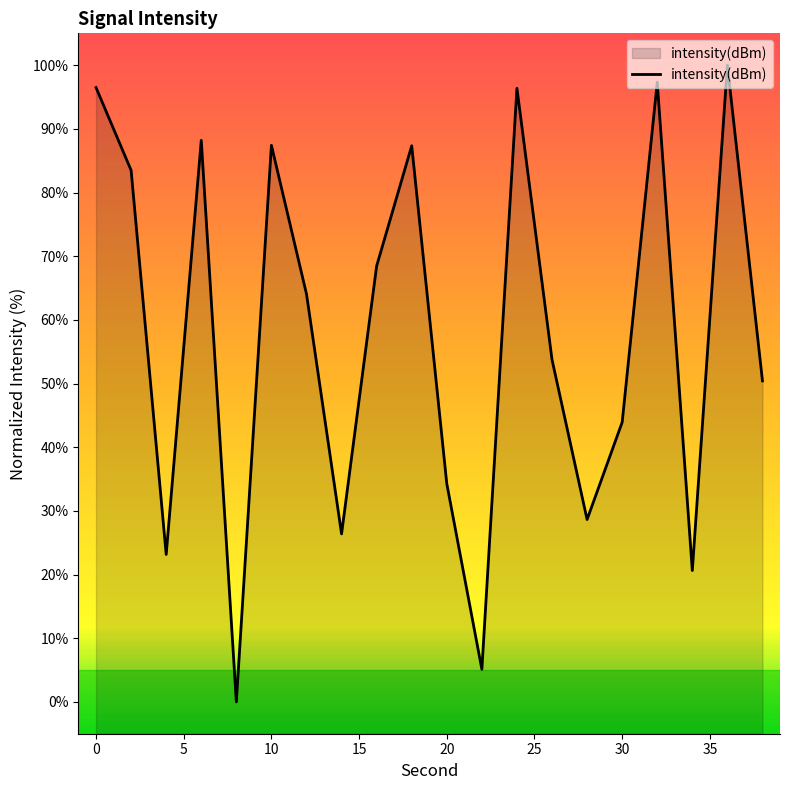

Is it true that the value at 30 is 73.6?

False